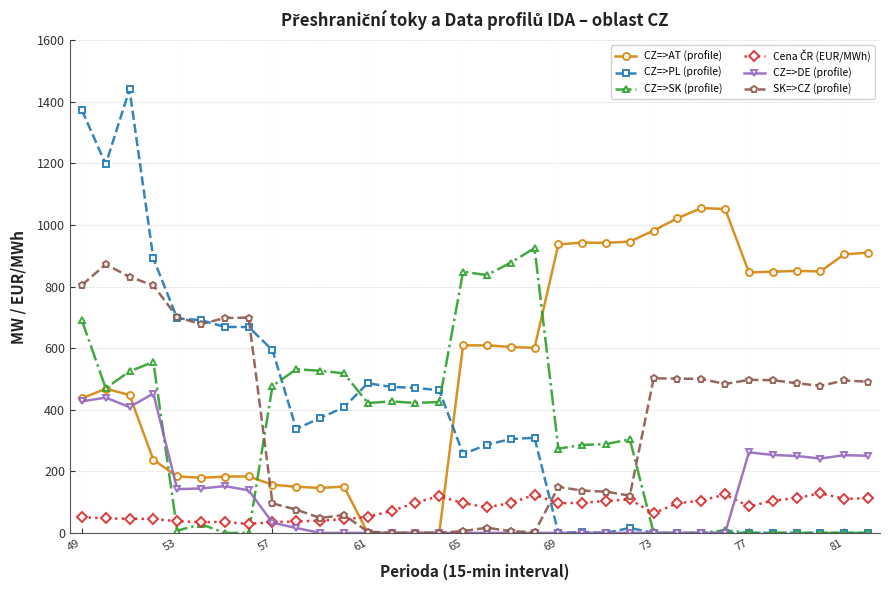

Which series has the largest total across all categories?

CZ=>AT (profile)